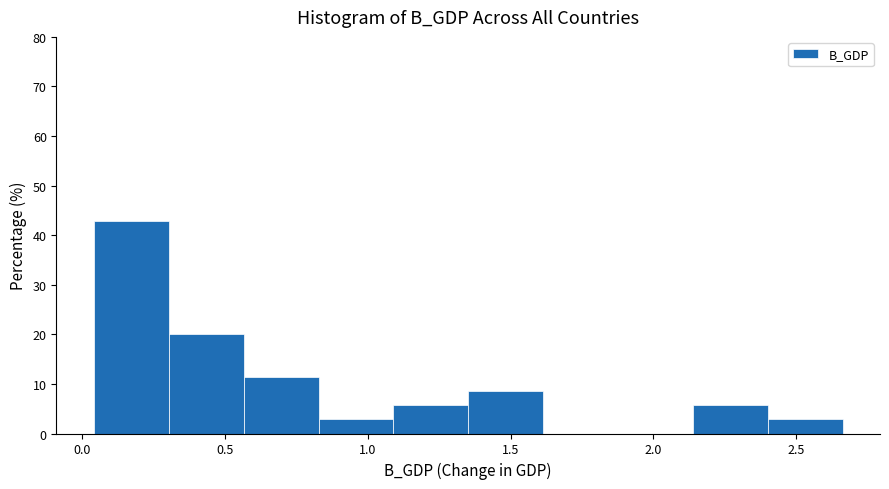

What is the height of the bar covering 0.05 to 0.30 on the x-axis? Neither the bar edges nor the heights are printed on the chart, so give them approximately, as read against the axes.

43